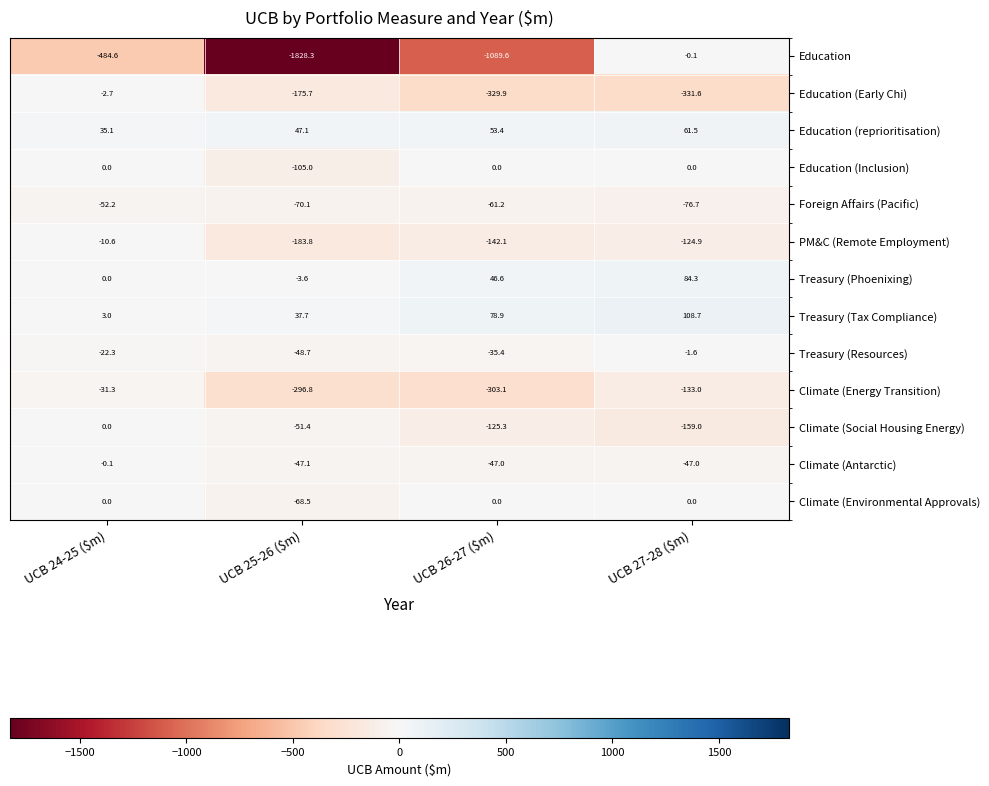

At which category is the sum across all series the highest?

UCB 24-25 ($m)